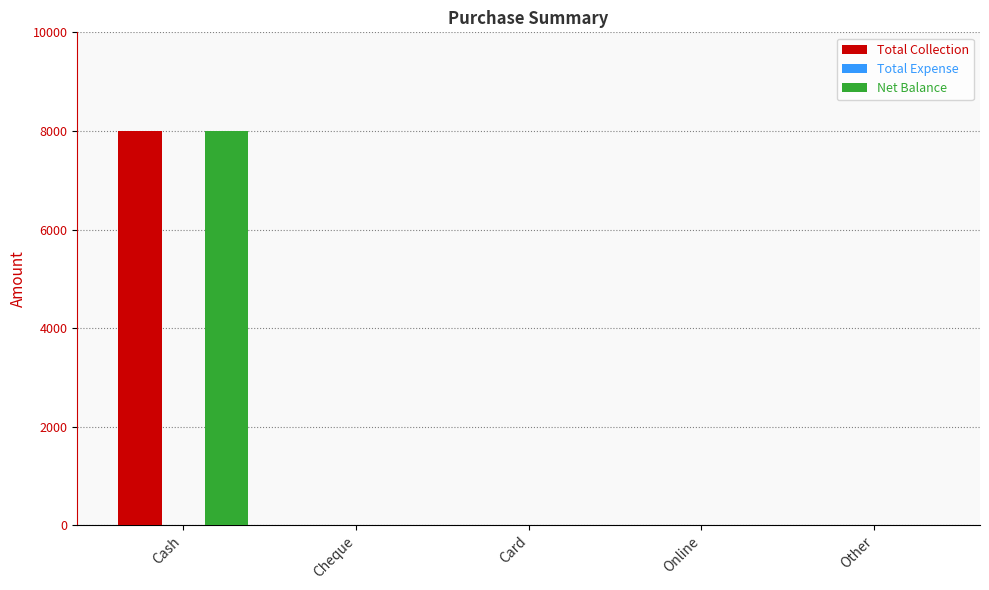

At which category is the sum across all series the highest?

Cash